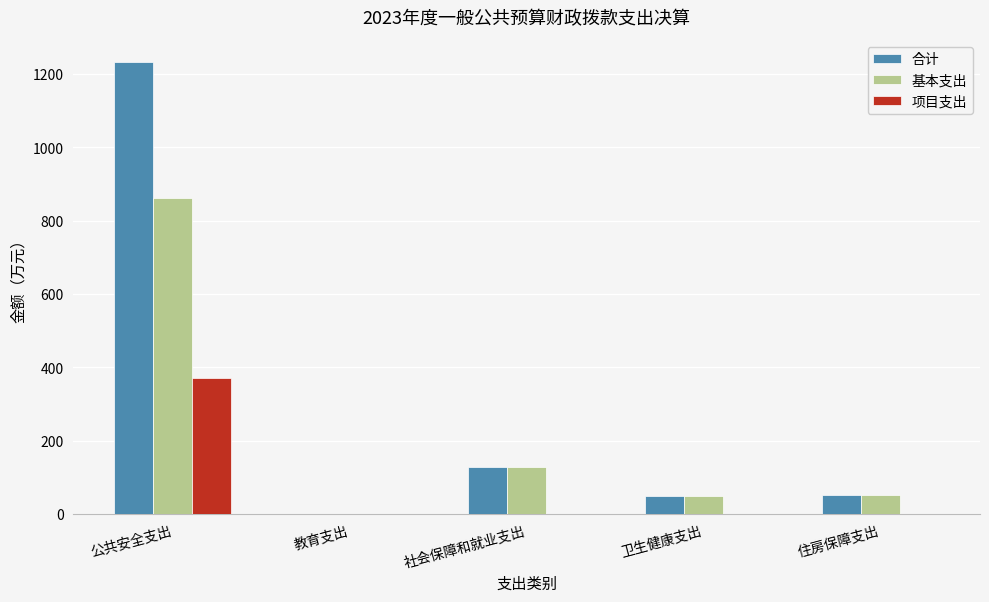

Is it true that 合计 equals 551.8 at 公共安全支出?

False